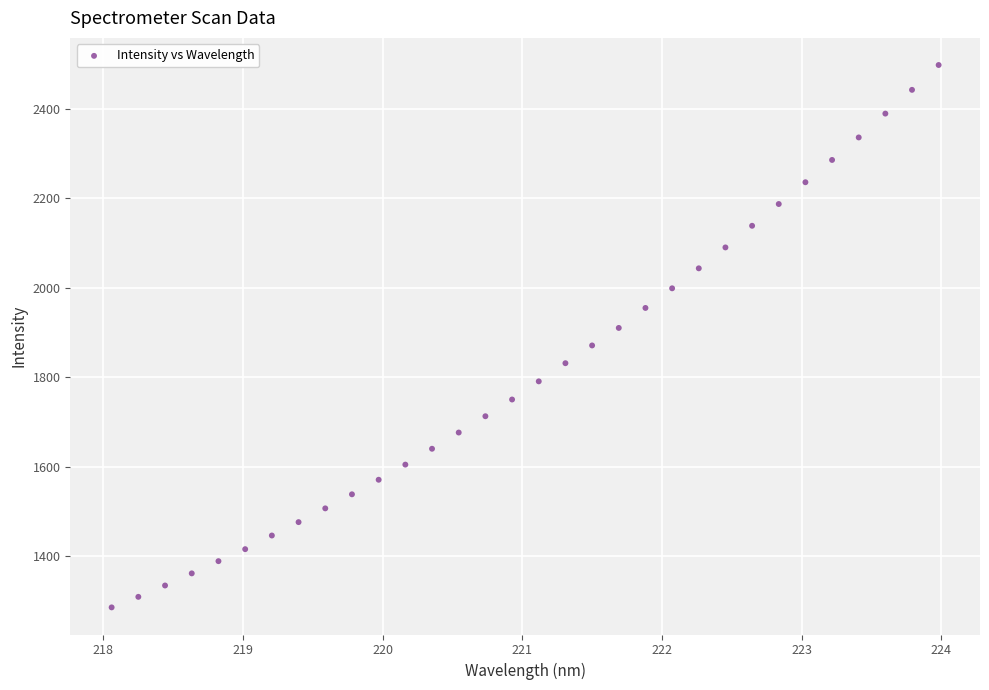

What is the range of X values (max minus min)?

5.9